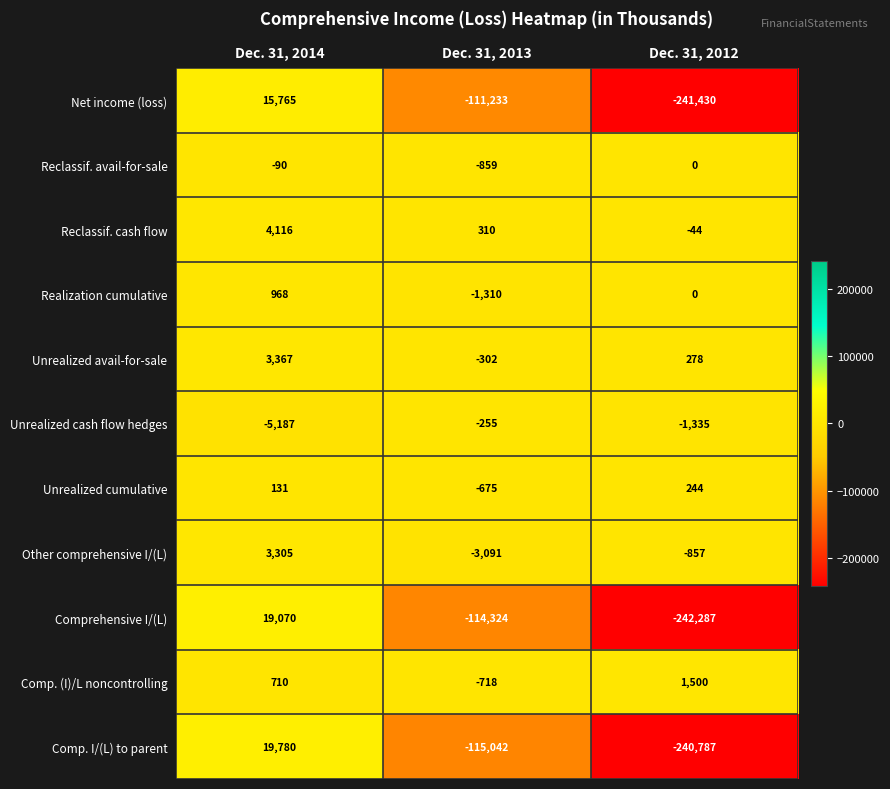

What is the difference between the maximum and minimum values in the Comp. I/(L) to parent series?

260567